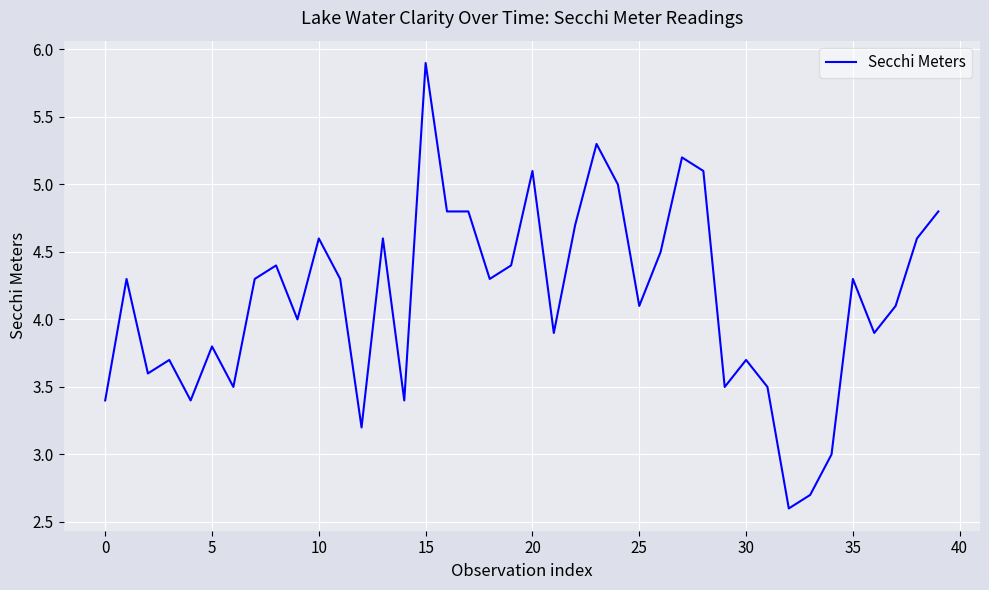

Reading left to right, transcribe all the data shown in this chart.

3.4	4.3	3.6	3.7	3.4	3.8	3.5	4.3	4.4	4.0	4.6	4.3	3.2	4.6	3.4	5.9	4.8	4.8	4.3	4.4	5.1	3.9	4.7	5.3	5.0	4.1	4.5	5.2	5.1	3.5	3.7	3.5	2.6	2.7	3.0	4.3	3.9	4.1	4.6	4.8